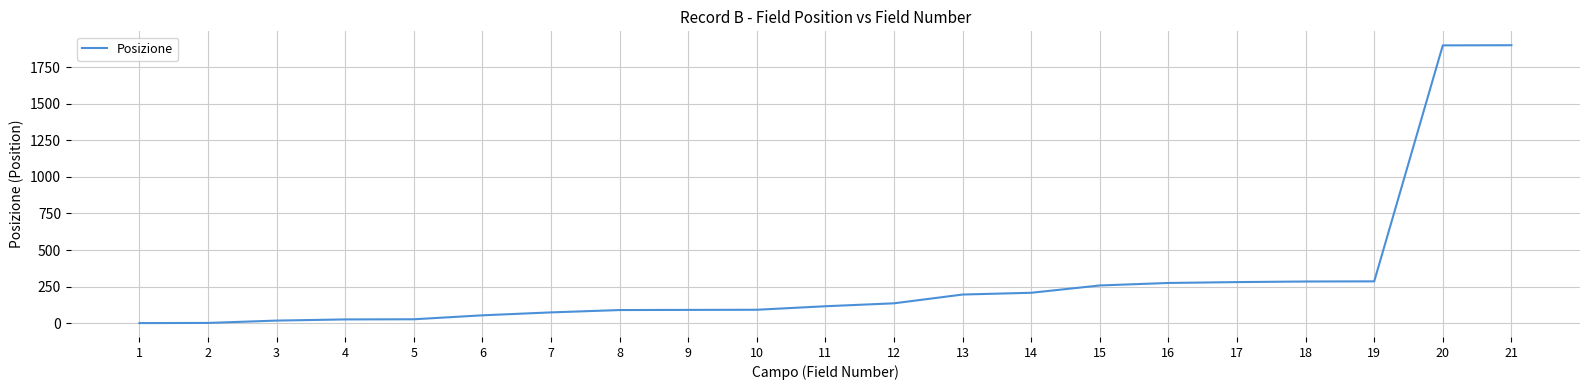

What is the approximate value at 5, to the nearest 50?

50